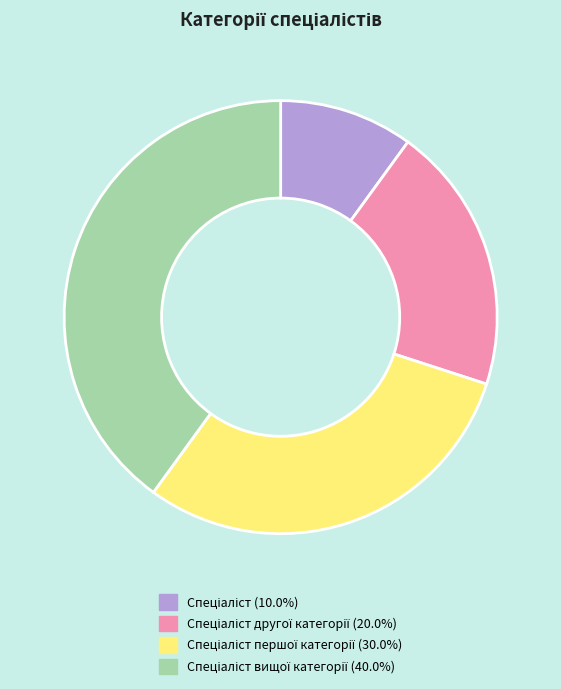

Is there any slice that represents more than half of the pie?

No